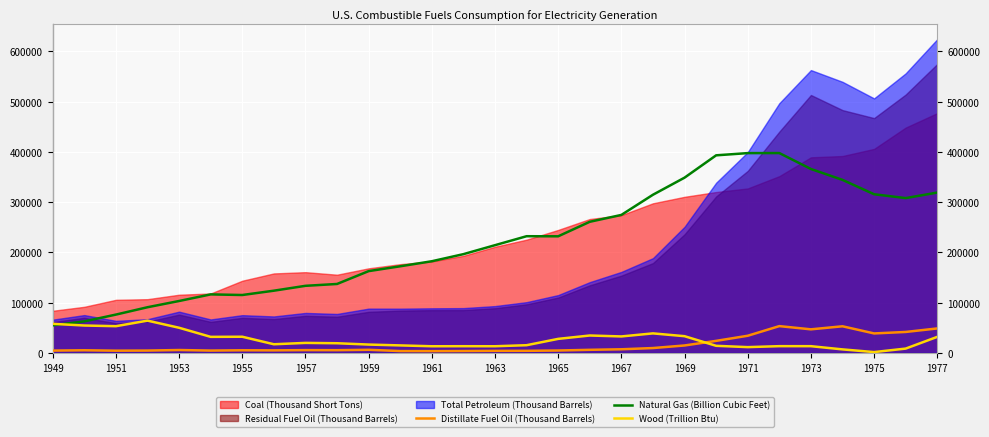

True or false: Natural Gas (Billion Cubic Feet) has more than 2 points higher than both neighbors.

True